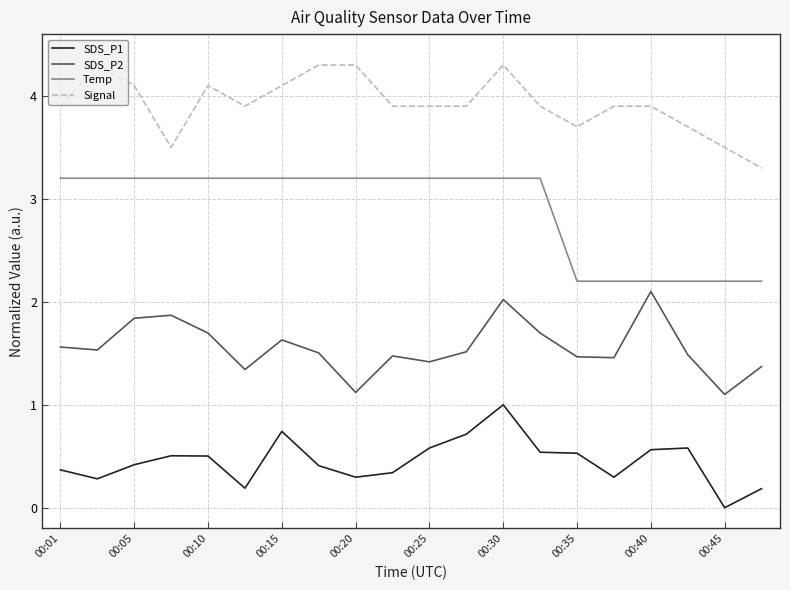

What is the greatest value displayed?

4.3